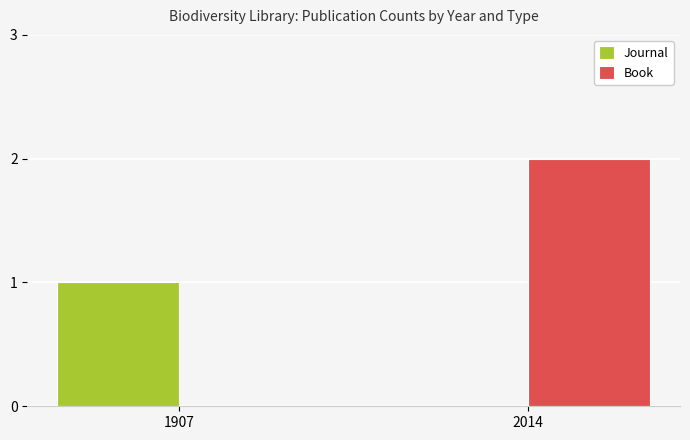

At which label does Book reach its peak?

2014